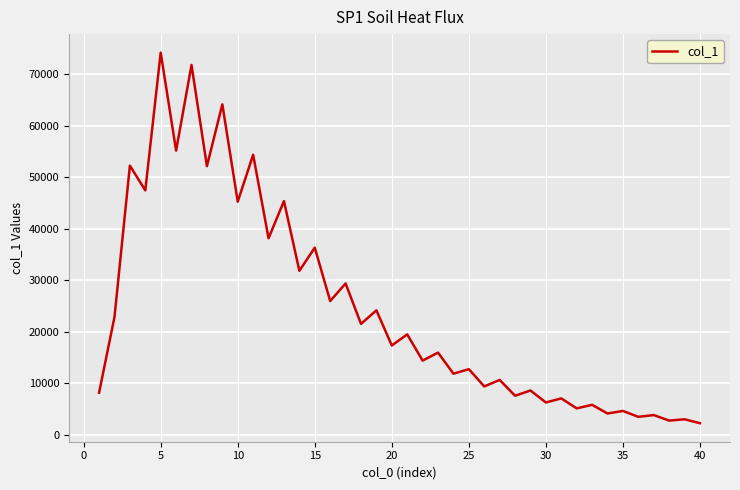

What is the minimum value shown in the chart?

2243